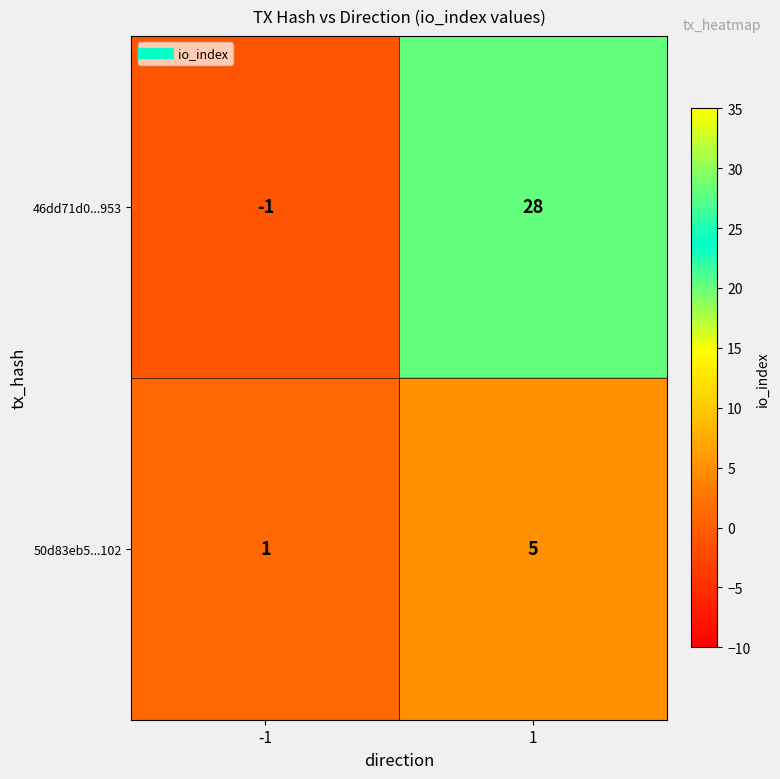

At how many categories does at least one series exceed 13?

1